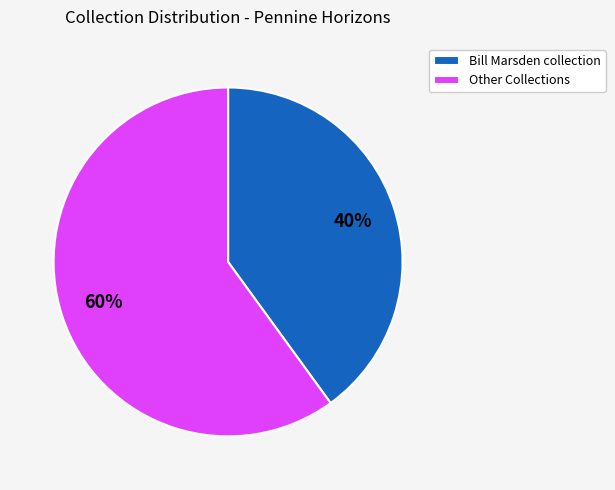

What is the majority slice?

Other Collections